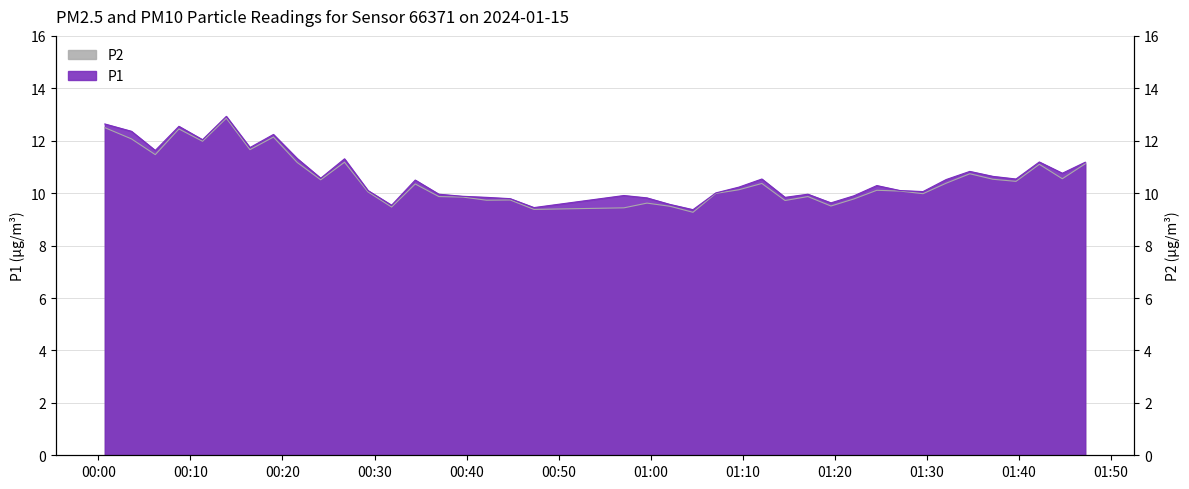

Reading right to left, extract all data points from this chart.

P1: 2024-01-15T01:47:11=11.2	2024-01-15T01:44:42=10.8	2024-01-15T01:42:12=11.2	2024-01-15T01:39:40=10.5	2024-01-15T01:37:10=10.6	2024-01-15T01:34:39=10.8	2024-01-15T01:32:05=10.5	2024-01-15T01:29:34=10.1	2024-01-15T01:27:04=10.1	2024-01-15T01:24:33=10.3	2024-01-15T01:22:04=9.9	2024-01-15T01:19:34=9.6	2024-01-15T01:17:04=10.0	2024-01-15T01:14:35=9.8	2024-01-15T01:12:04=10.5	2024-01-15T01:09:34=10.2	2024-01-15T01:07:04=10.0	2024-01-15T01:04:35=9.4	2024-01-15T01:02:05=9.6	2024-01-15T00:59:35=9.8	2024-01-15T00:57:05=9.9	2024-01-15T00:47:19=9.4	2024-01-15T00:44:44=9.8	2024-01-15T00:42:10=9.8	2024-01-15T00:39:36=9.9	2024-01-15T00:36:59=10.0	2024-01-15T00:34:25=10.5	2024-01-15T00:31:51=9.5	2024-01-15T00:29:17=10.1	2024-01-15T00:26:44=11.3	2024-01-15T00:24:09=10.6	2024-01-15T00:21:36=11.3	2024-01-15T00:19:01=12.2	2024-01-15T00:16:28=11.7	2024-01-15T00:13:54=12.9	2024-01-15T00:11:19=12.0	2024-01-15T00:08:45=12.6	2024-01-15T00:06:11=11.6	2024-01-15T00:03:36=12.4	2024-01-15T00:00:42=12.6
P2: 2024-01-15T01:47:11=11.1	2024-01-15T01:44:42=10.6	2024-01-15T01:42:12=11.1	2024-01-15T01:39:40=10.4	2024-01-15T01:37:10=10.5	2024-01-15T01:34:39=10.7	2024-01-15T01:32:05=10.4	2024-01-15T01:29:34=10.0	2024-01-15T01:27:04=10.1	2024-01-15T01:24:33=10.1	2024-01-15T01:22:04=9.8	2024-01-15T01:19:34=9.5	2024-01-15T01:17:04=9.9	2024-01-15T01:14:35=9.7	2024-01-15T01:12:04=10.4	2024-01-15T01:09:34=10.1	2024-01-15T01:07:04=10.0	2024-01-15T01:04:35=9.3	2024-01-15T01:02:05=9.5	2024-01-15T00:59:35=9.6	2024-01-15T00:57:05=9.4	2024-01-15T00:47:19=9.4	2024-01-15T00:44:44=9.7	2024-01-15T00:42:10=9.7	2024-01-15T00:39:36=9.8	2024-01-15T00:36:59=9.9	2024-01-15T00:34:25=10.3	2024-01-15T00:31:51=9.5	2024-01-15T00:29:17=10.1	2024-01-15T00:26:44=11.2	2024-01-15T00:24:09=10.5	2024-01-15T00:21:36=11.2	2024-01-15T00:19:01=12.1	2024-01-15T00:16:28=11.7	2024-01-15T00:13:54=12.9	2024-01-15T00:11:19=12.0	2024-01-15T00:08:45=12.4	2024-01-15T00:06:11=11.5	2024-01-15T00:03:36=12.1	2024-01-15T00:00:42=12.5